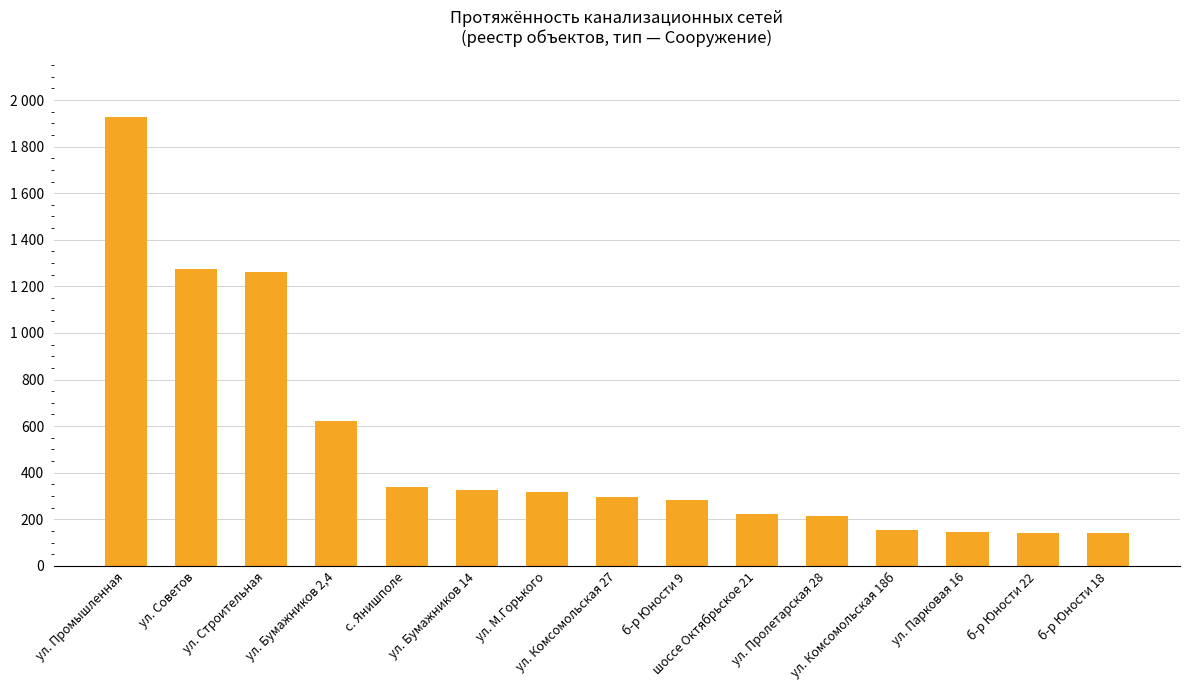

Is it true that the value at ул. Комсомольская 18б is 156?

True